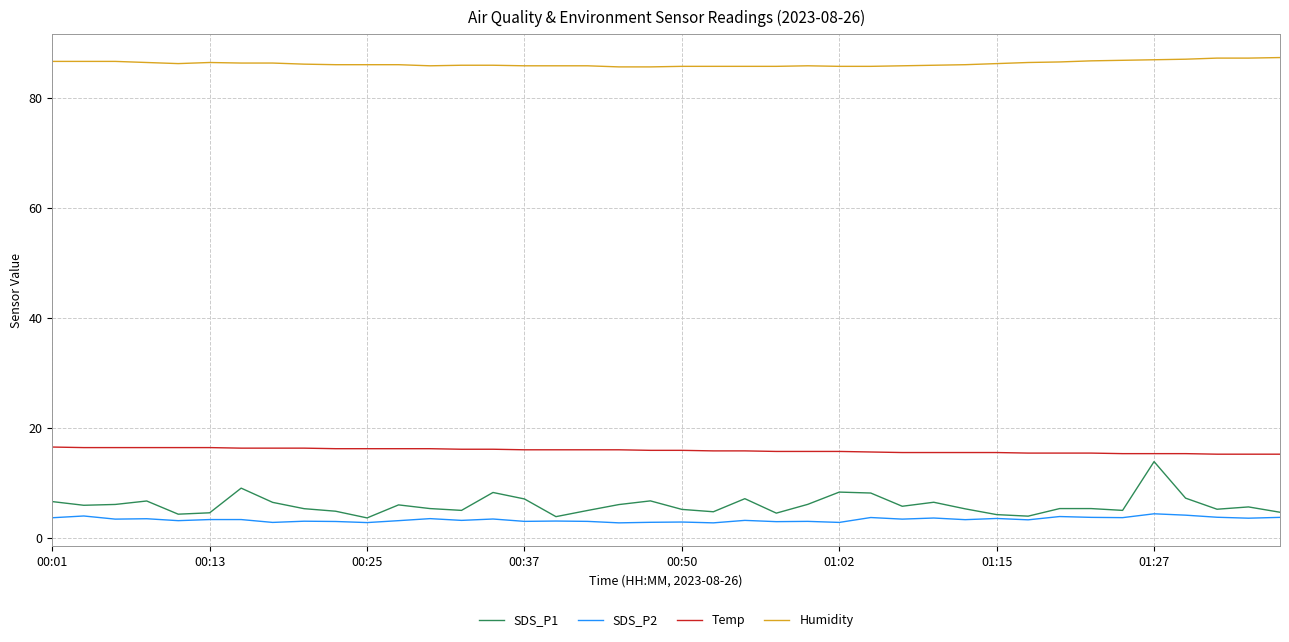

True or false: Temp and SDS_P1 intersect in this chart.

False